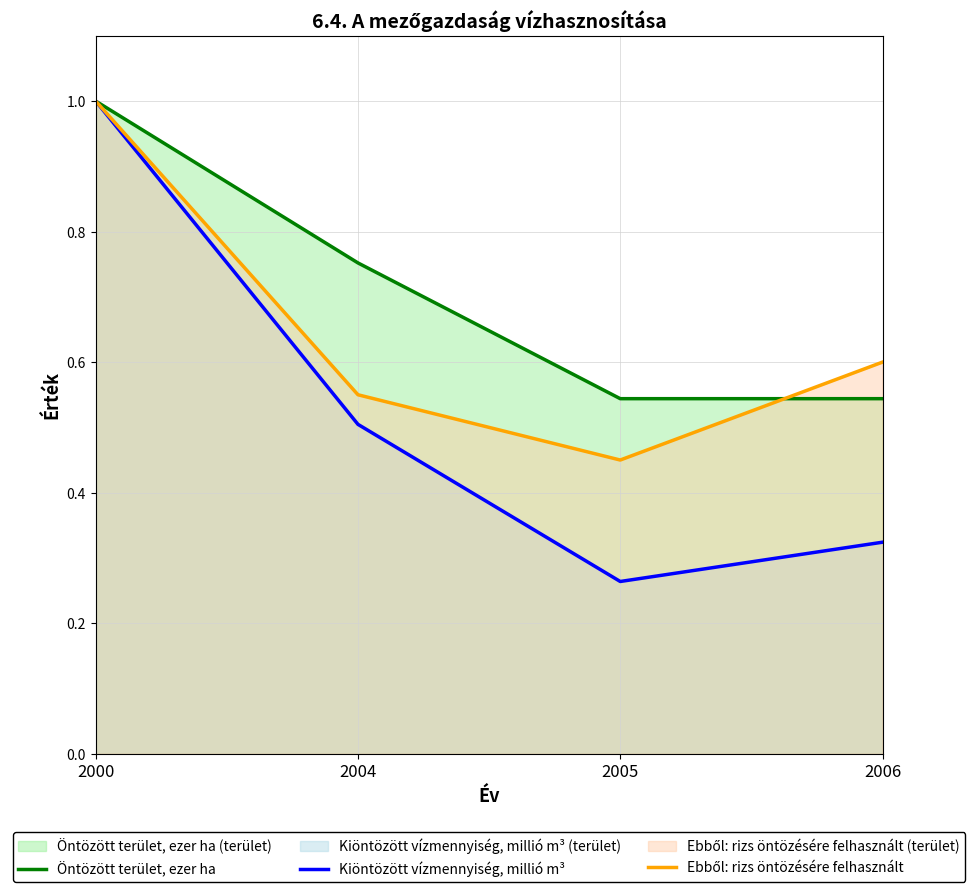

Where do Öntözött terület, ezer ha and Ebből: rizs öntözésére felhasznált first cross each other?

2005 and 2006